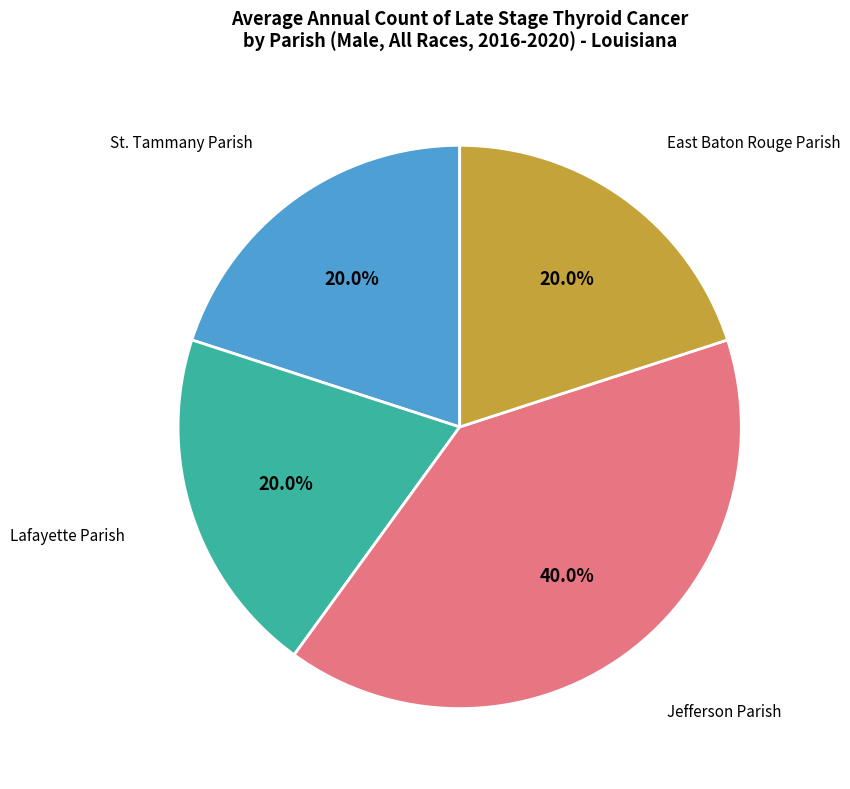

Which category has the biggest portion of the pie?

Jefferson Parish